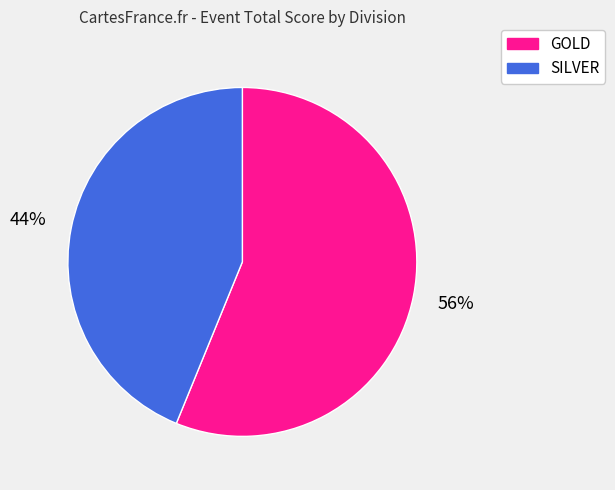

Is there a majority slice in this chart?

Yes